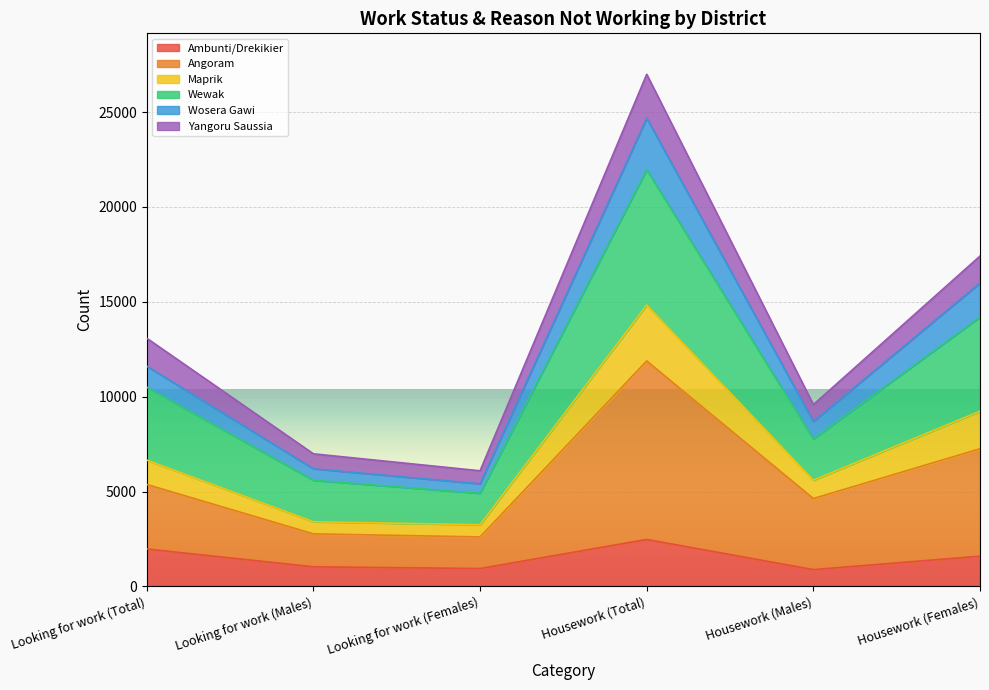

What is the total value across all series at Housework (Females)?

17411